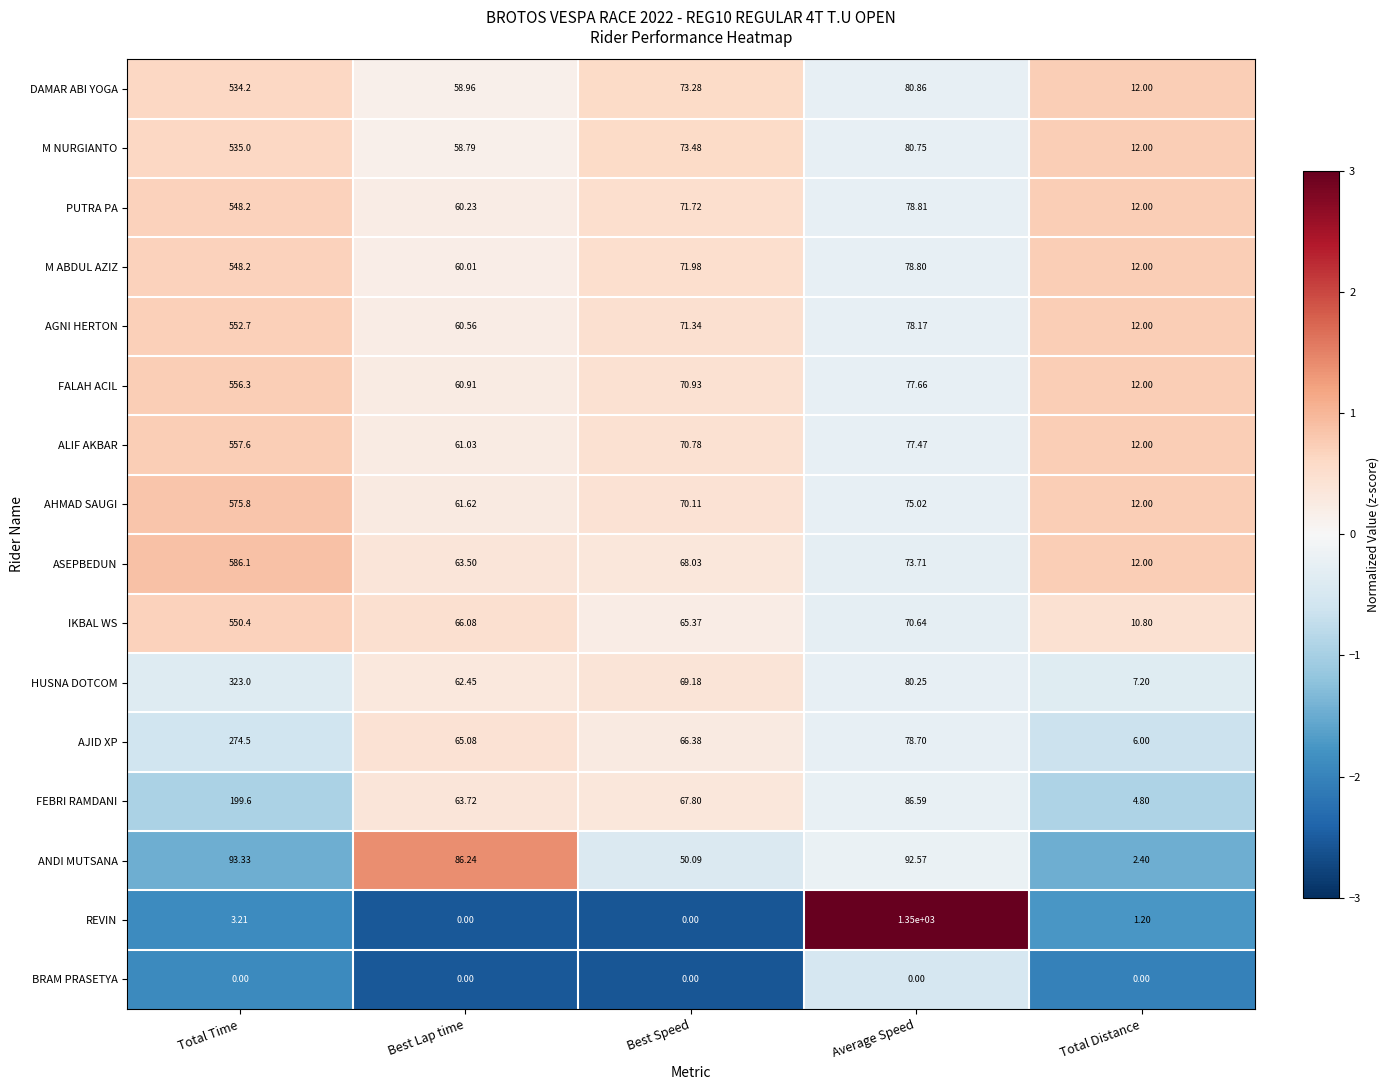

At which category does the chart reach its peak across all series?

Average Speed